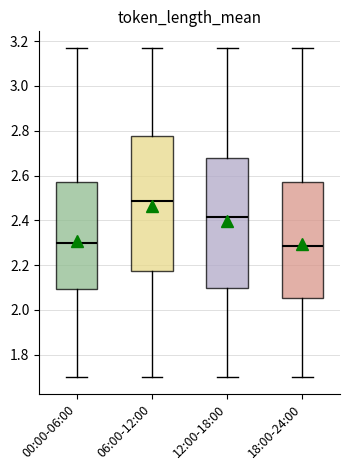

Comparing the boxes themselves (not the whiskers), which one is the tallest?

06:00-12:00